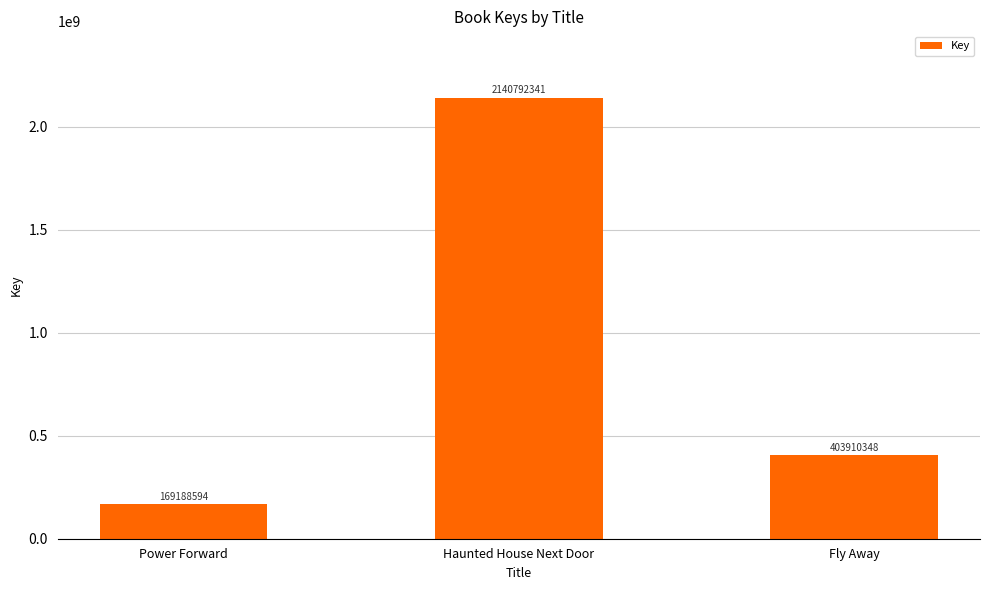

What is the approximate value at Power Forward?

169188594